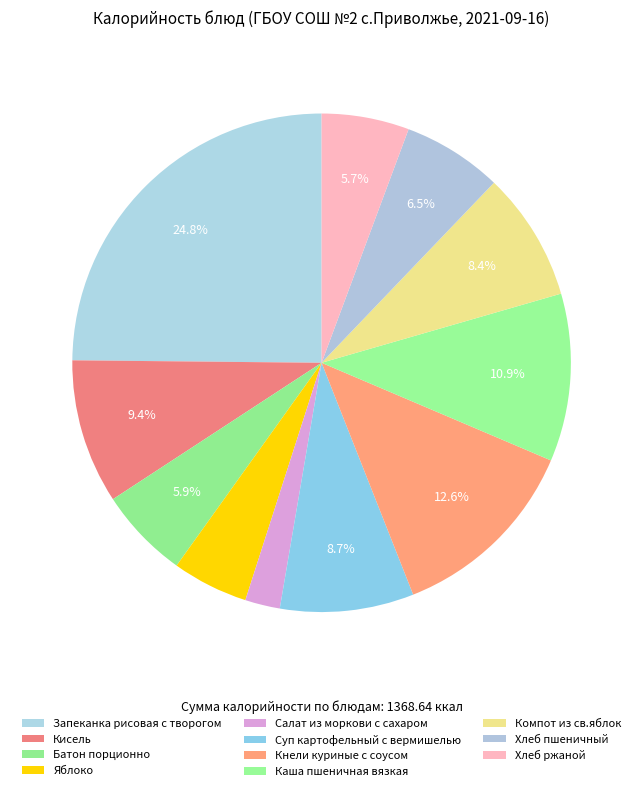

To the nearest percent, what percentage of the pie is Суп картофельный с вермишелью?

9%